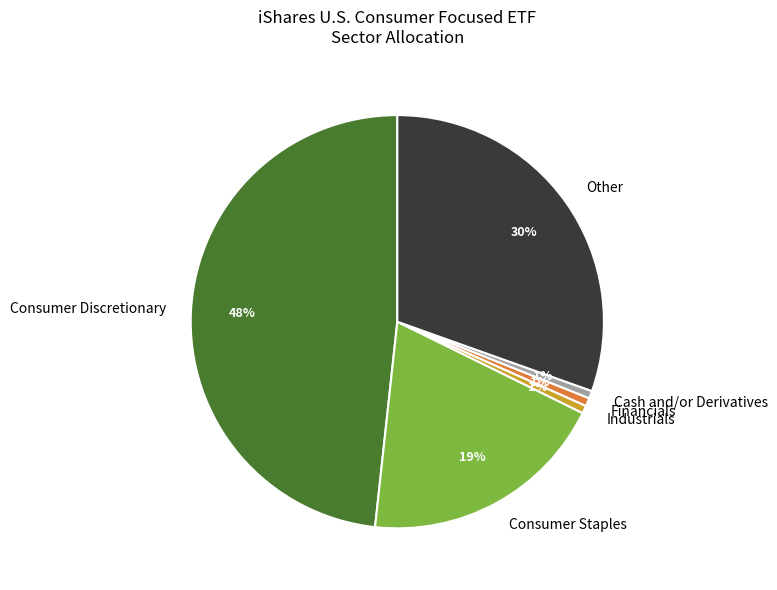

Is there a majority slice in this chart?

No